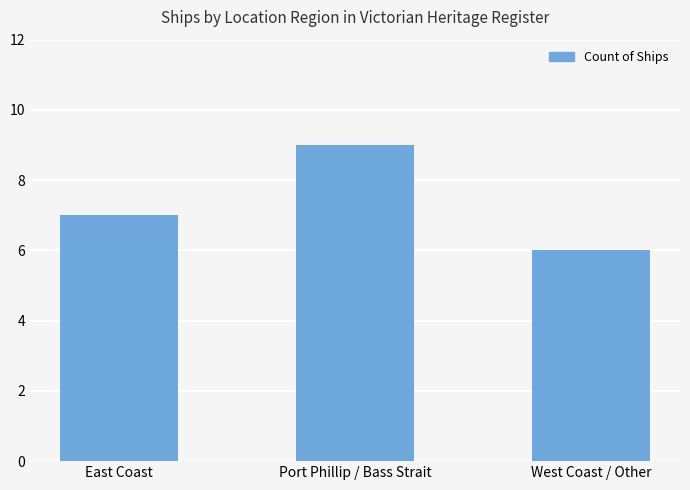

The chart shows a value of 6 at West Coast / Other. True or false?

True